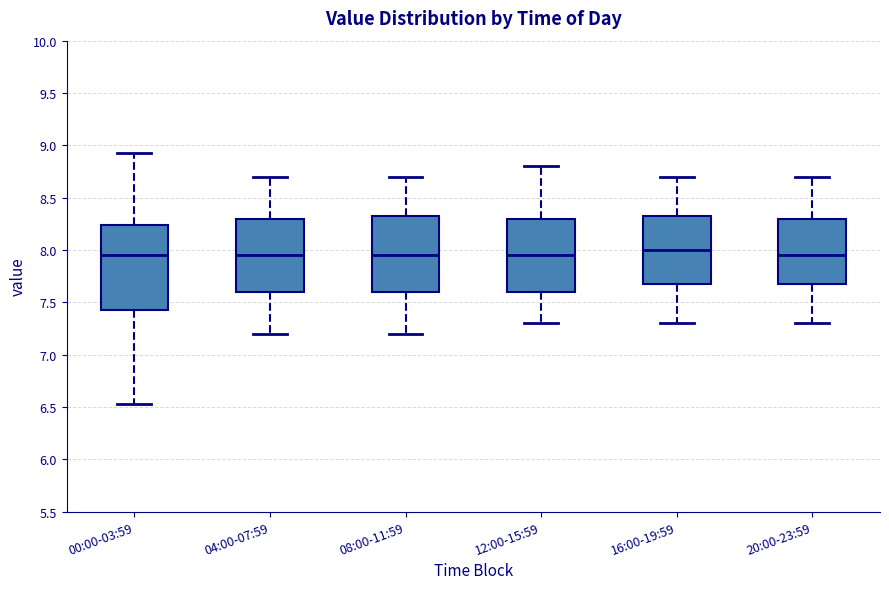

Reading left to right, transcribe this box plot: for each box, give where its median line is, the range the box spans, and where its two whiskers end, as read against the y-axis. The values are not printed on the chart, so give them approximately, as read against the axis.

00:00-03:59: median 7.95, box 7.40 to 8.25, whiskers 6.55 to 8.95
04:00-07:59: median 7.95, box 7.60 to 8.30, whiskers 7.20 to 8.70
08:00-11:59: median 7.95, box 7.60 to 8.35, whiskers 7.20 to 8.70
12:00-15:59: median 7.95, box 7.60 to 8.30, whiskers 7.30 to 8.80
16:00-19:59: median 8.00, box 7.70 to 8.35, whiskers 7.30 to 8.70
20:00-23:59: median 7.95, box 7.70 to 8.30, whiskers 7.30 to 8.70